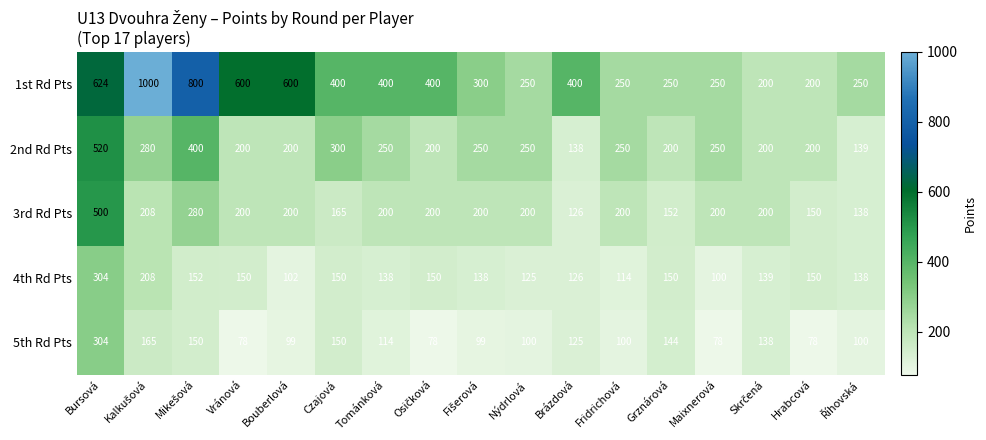

At which label does 2nd Rd Pts first exceed 250?

Bursová